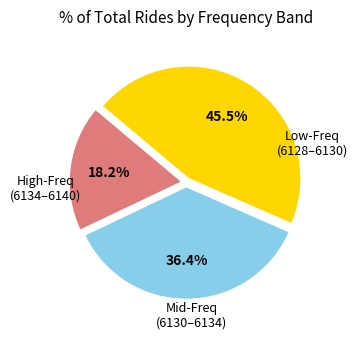

How many segments does this pie chart have?

3